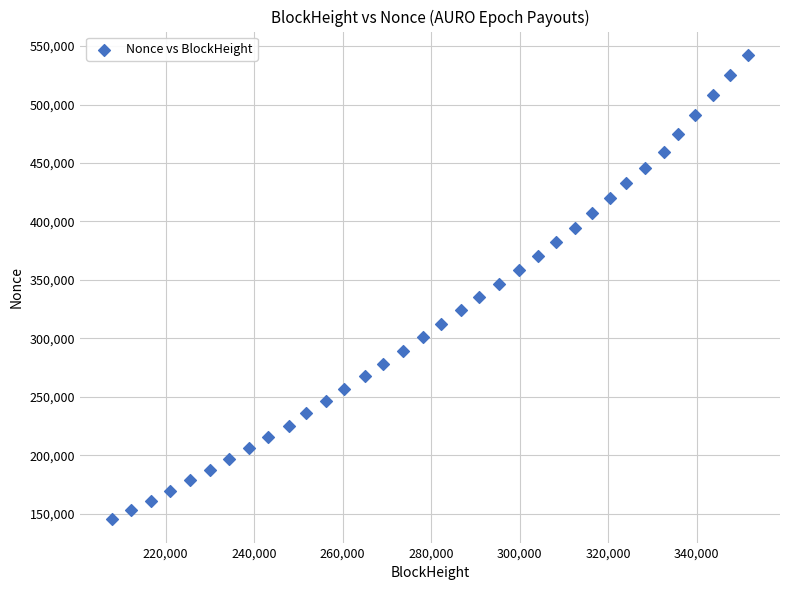

What is the range of Y values (max minus min)?

397397